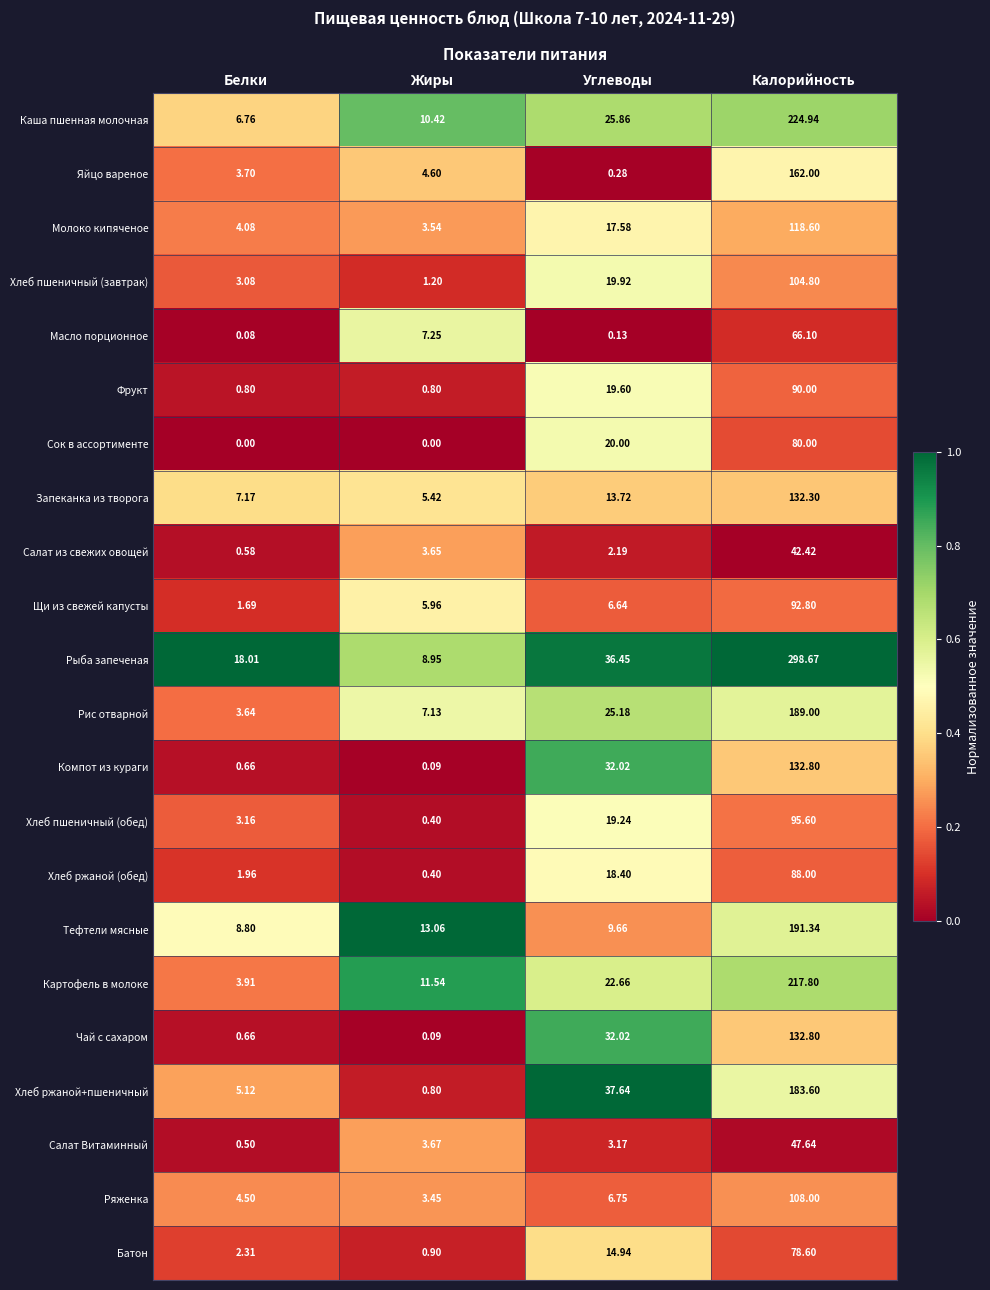

Where is Щи из свежей капусты nearest to the value 47?

Углеводы